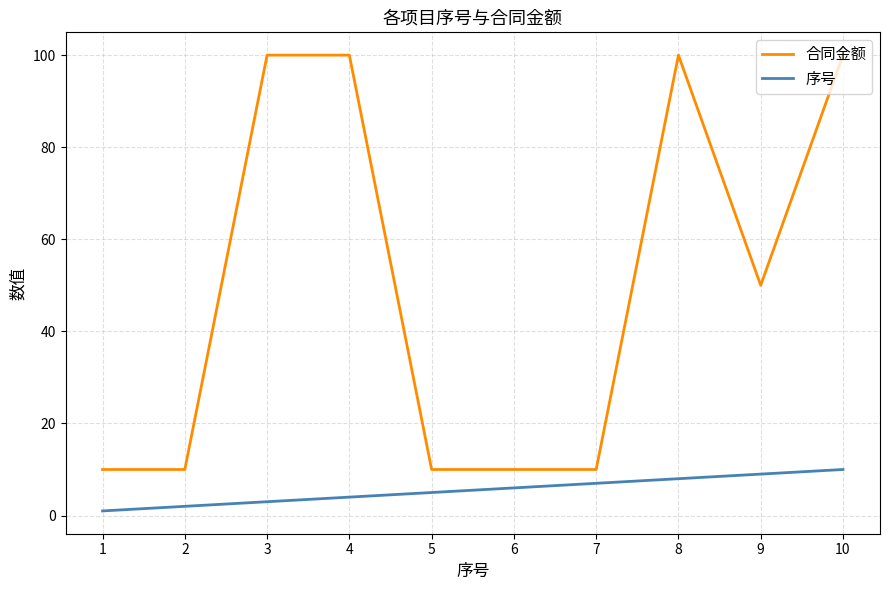

True or false: 序号 and 合同金额 intersect in this chart.

False